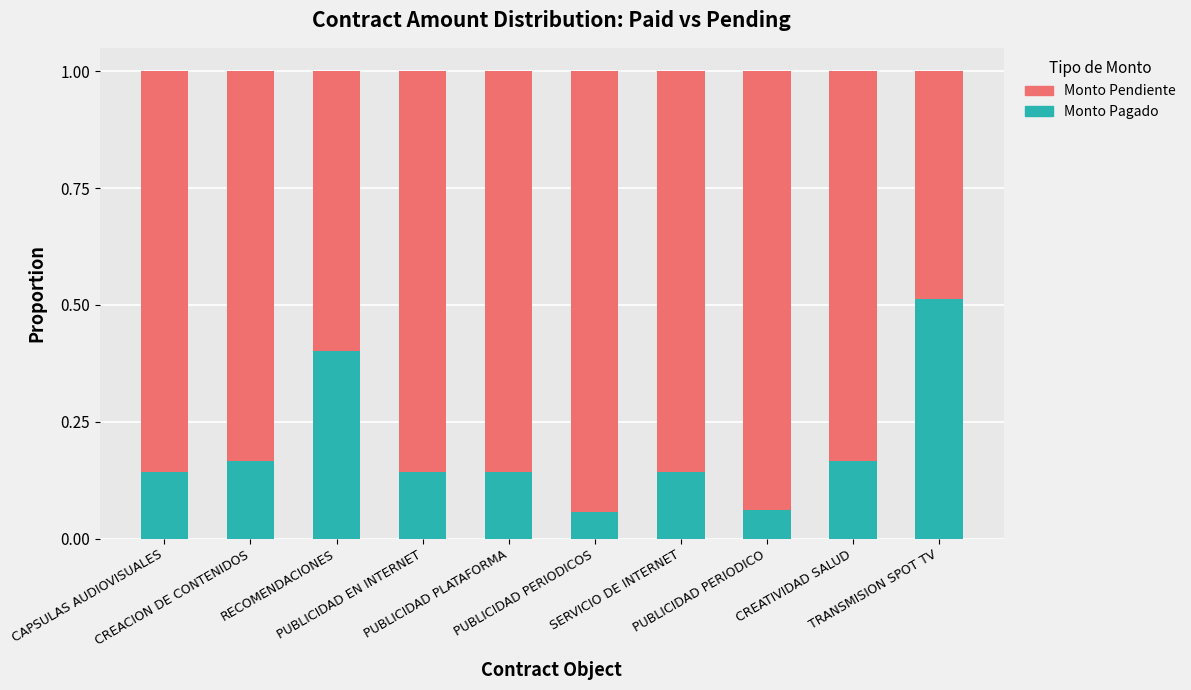

What is the sum of all Monto Pagado values?

1.9